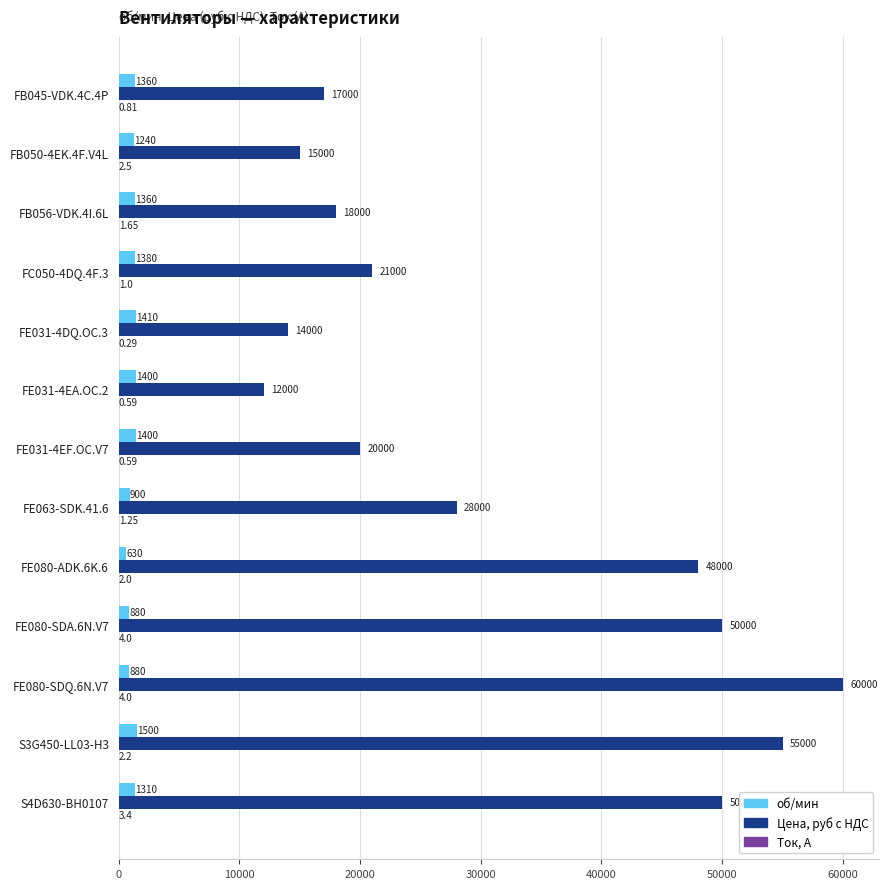

Which series has the largest total across all categories?

Цена, руб с НДС